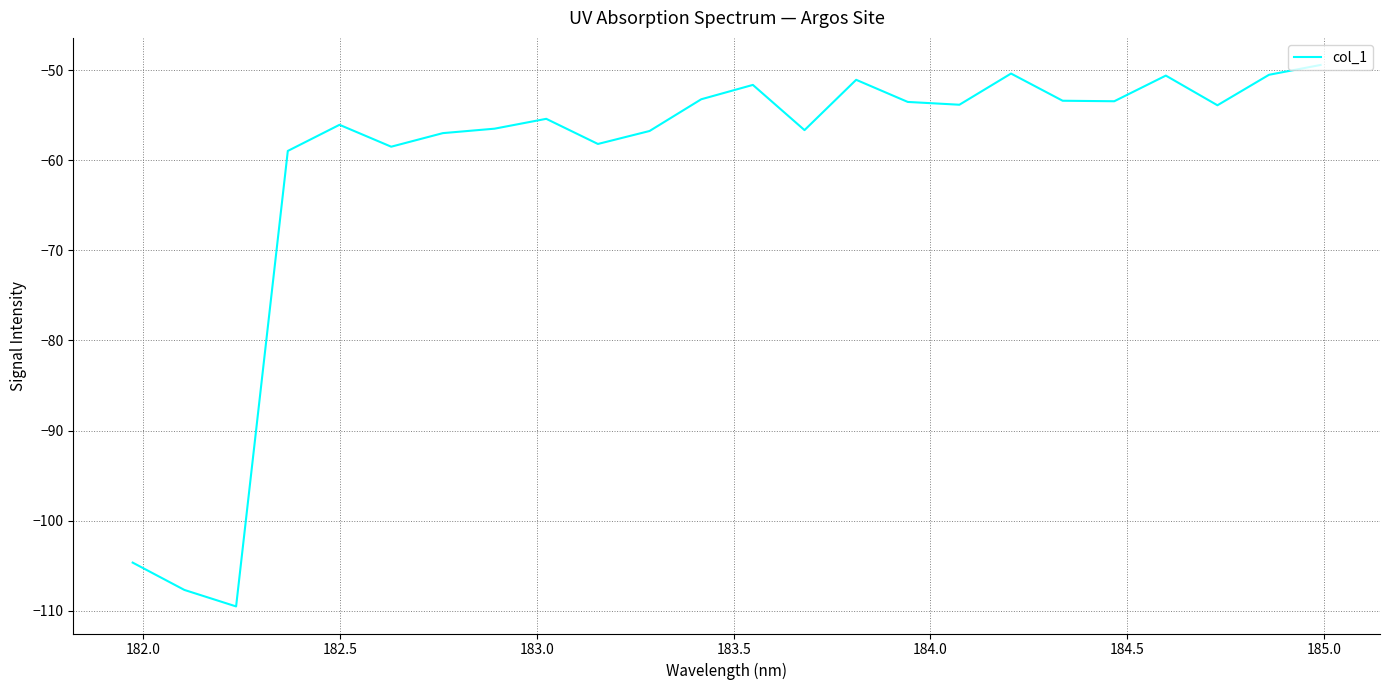

What is the greatest value displayed?

-49.4